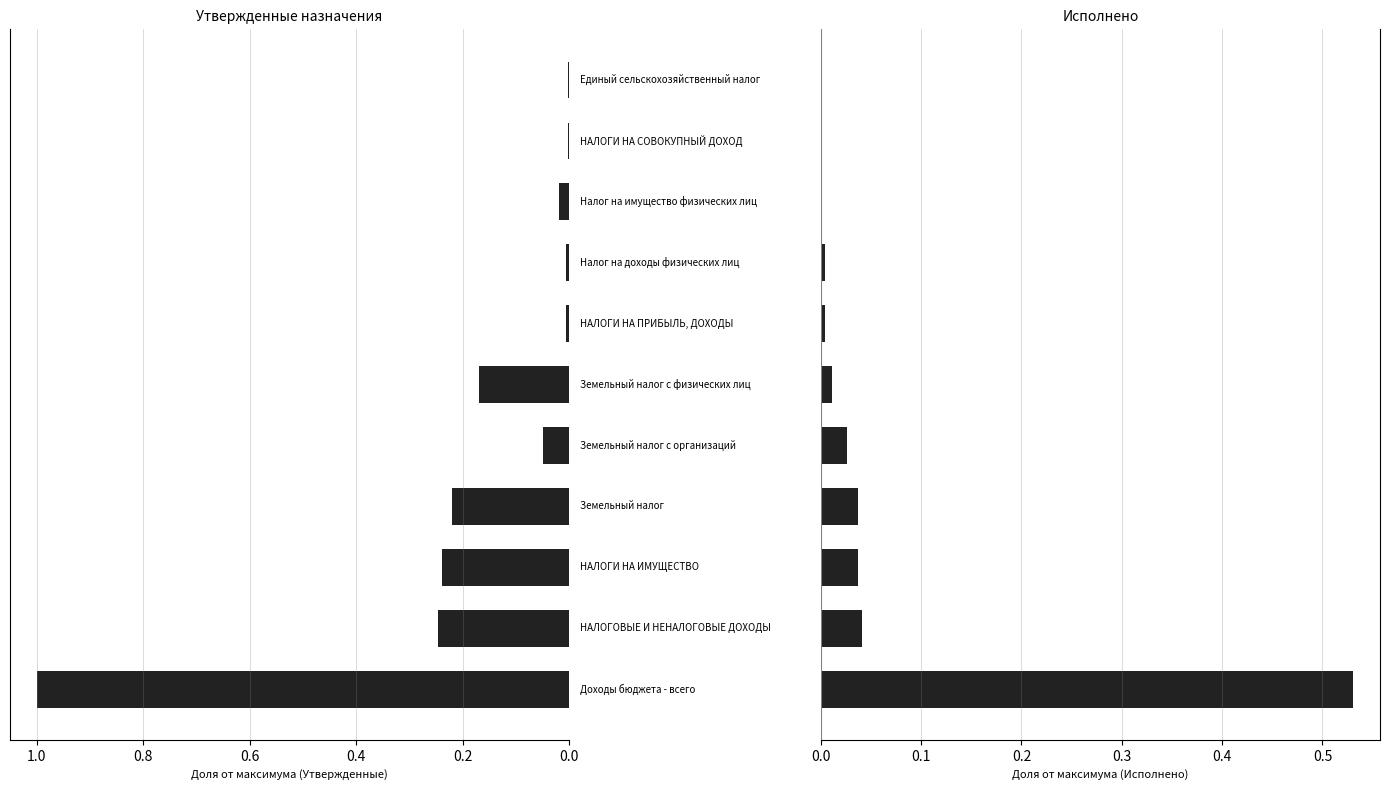

Which series has the largest range (max minus min)?

Утвержденные бюджетные назначения